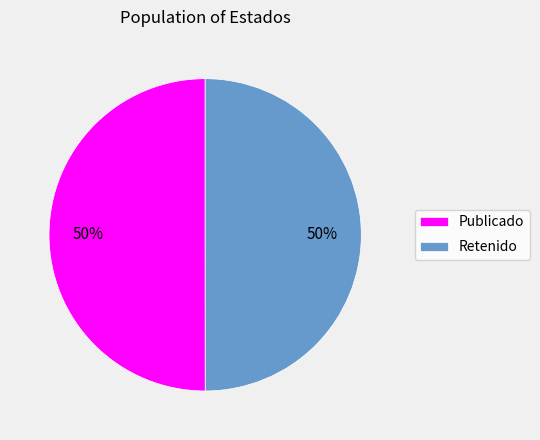

Do Publicado and Retenido together represent more than half of the pie?

Yes